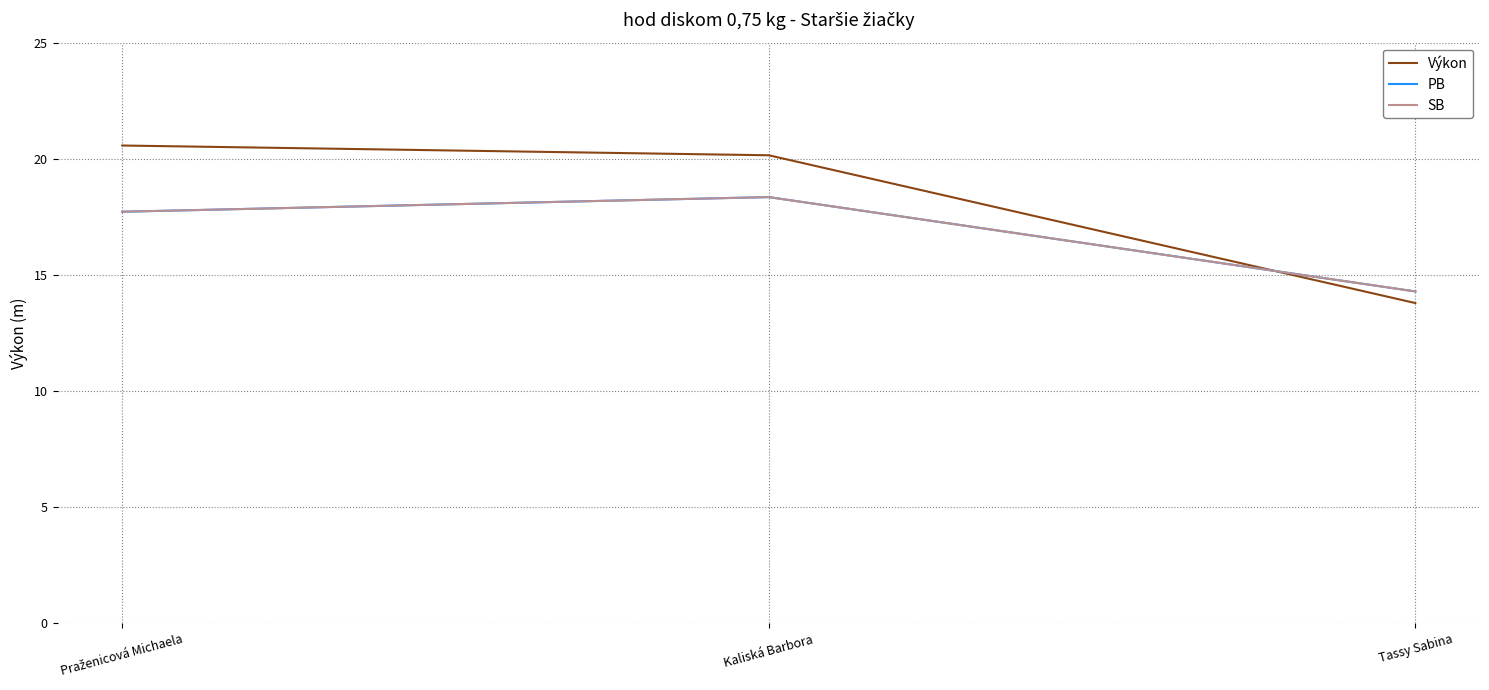

Does the chart have visible grid lines?

Yes